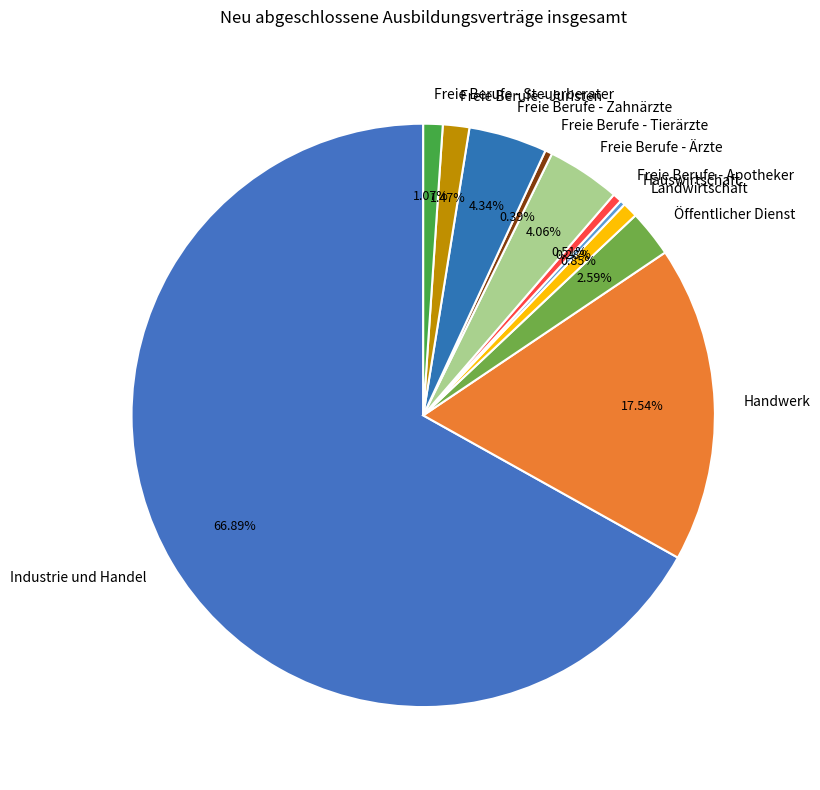

Approximately how many times larger is the value at Hauswirtschaft compared to Landwirtschaft?

0.3